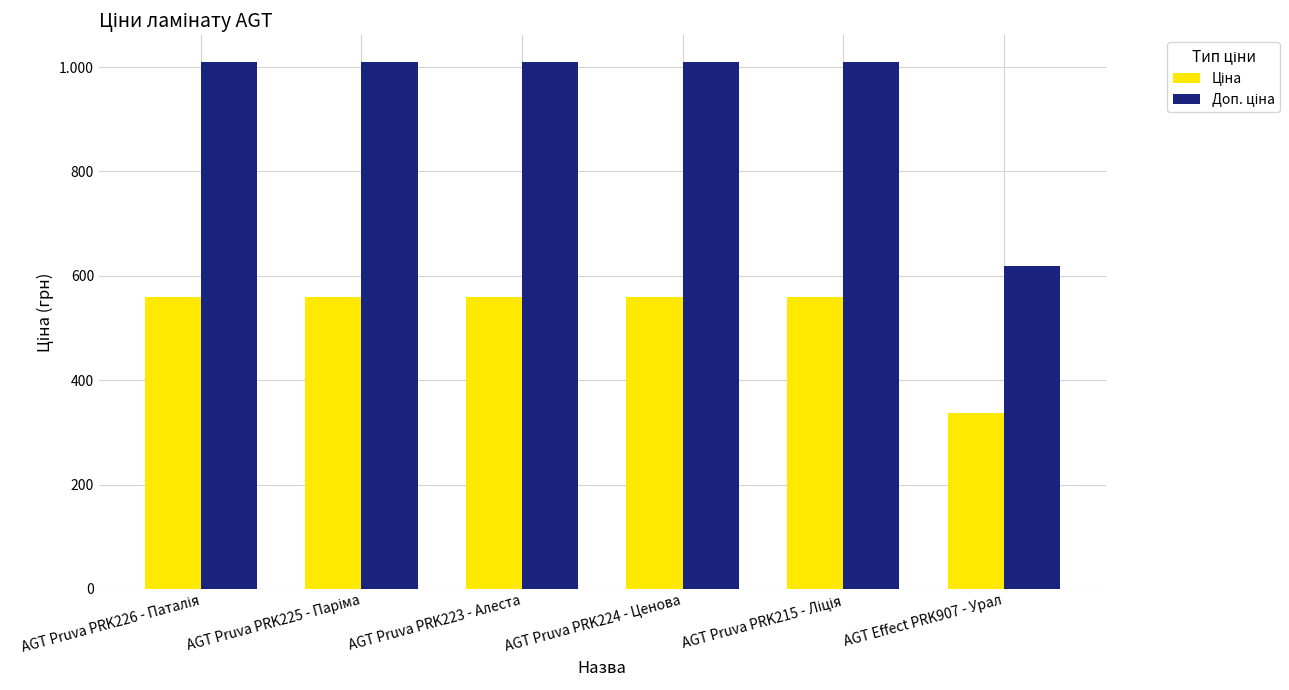

Which has a higher value, AGT Pruva PRK215 - Ліція or AGT Pruva PRK226 - Паталія?

AGT Pruva PRK215 - Ліція